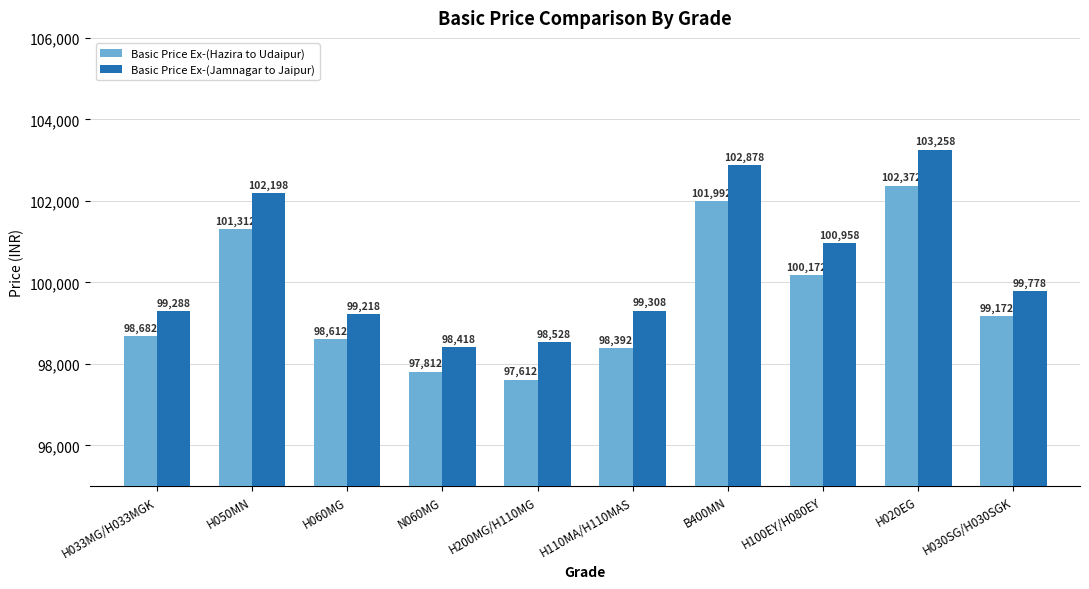

Is the value of Basic Price Ex-(Hazira to Udaipur) at H030SG/H030SGK greater than the value of Basic Price Ex-(Jamnagar to Jaipur) at H060MG?

No